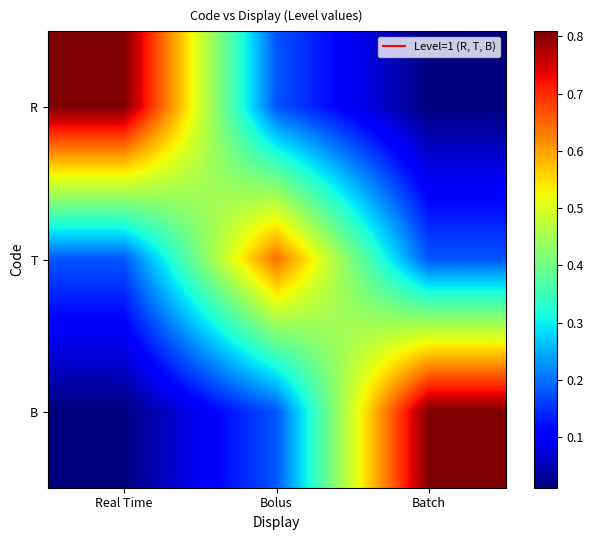

What is the difference between the highest and lowest values at Real Time?

0.8